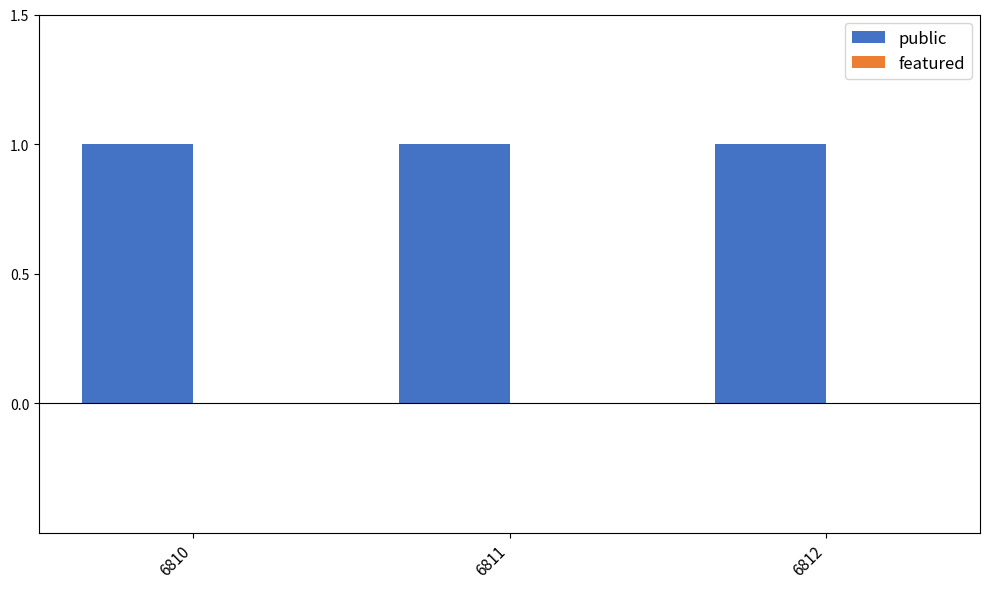

Read the public value at 6811.

1